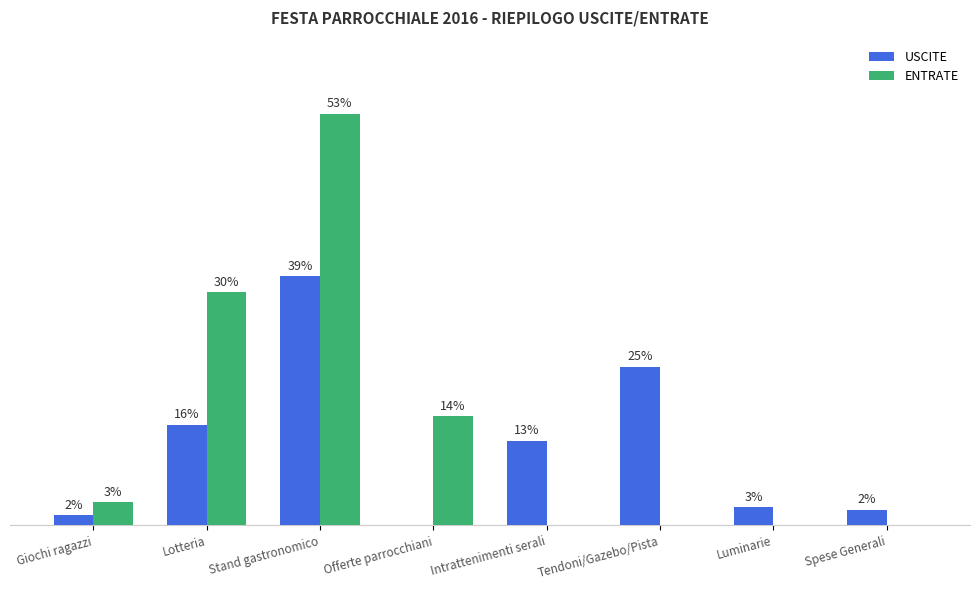

What are all the series names shown in the legend?

USCITE, ENTRATE